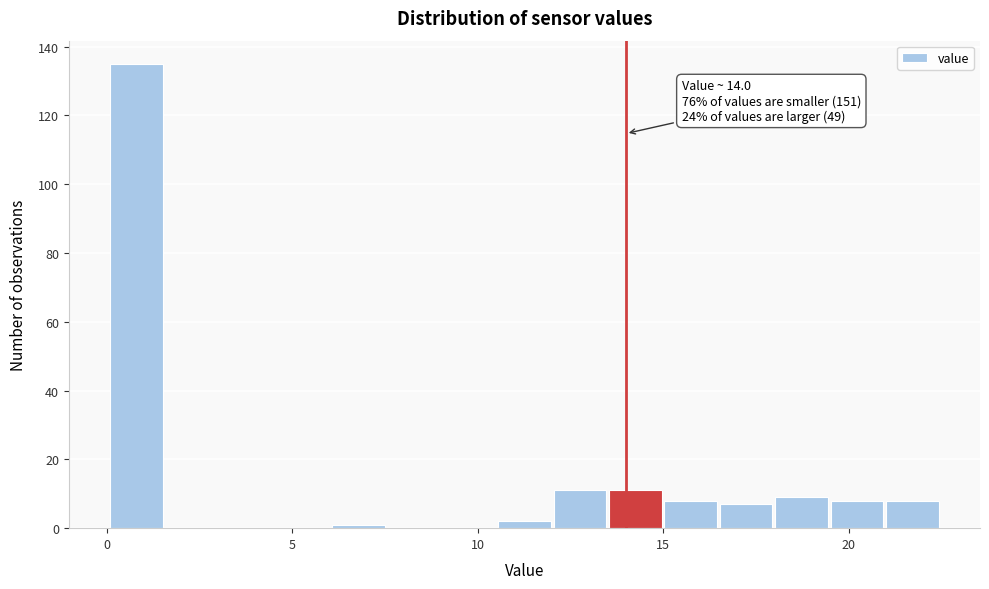

Read against the x-axis, roughly where is the centre of the tallest bar?

1.0